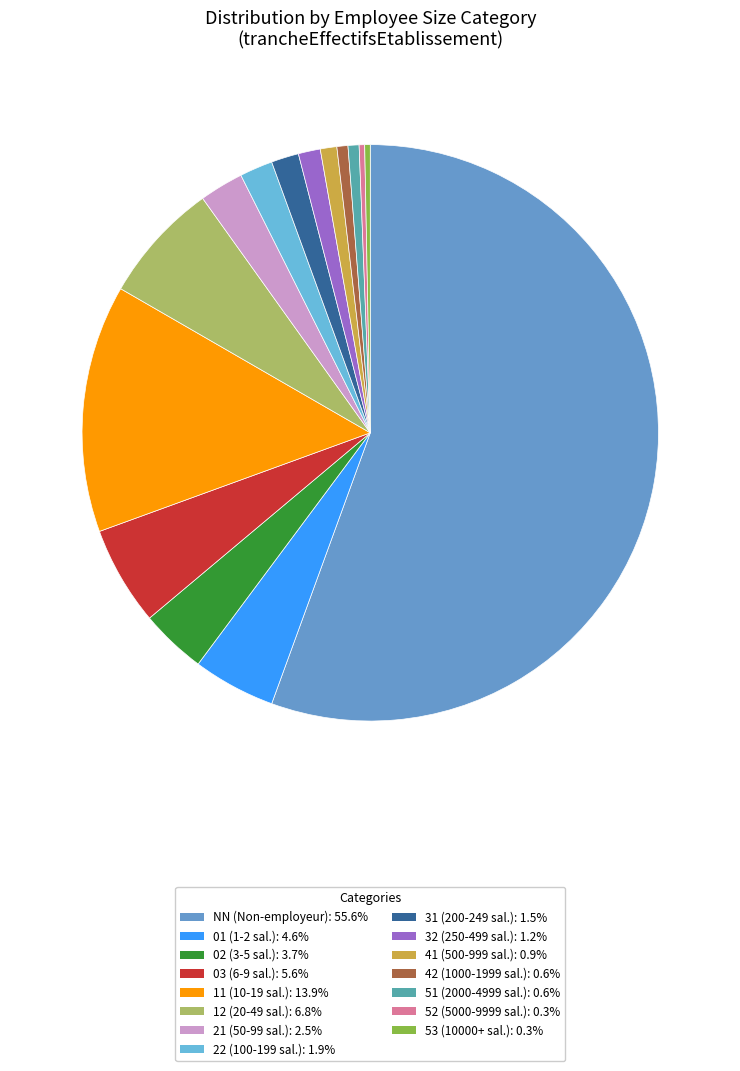

The NN slice represents 68% of the pie. True or false?

False